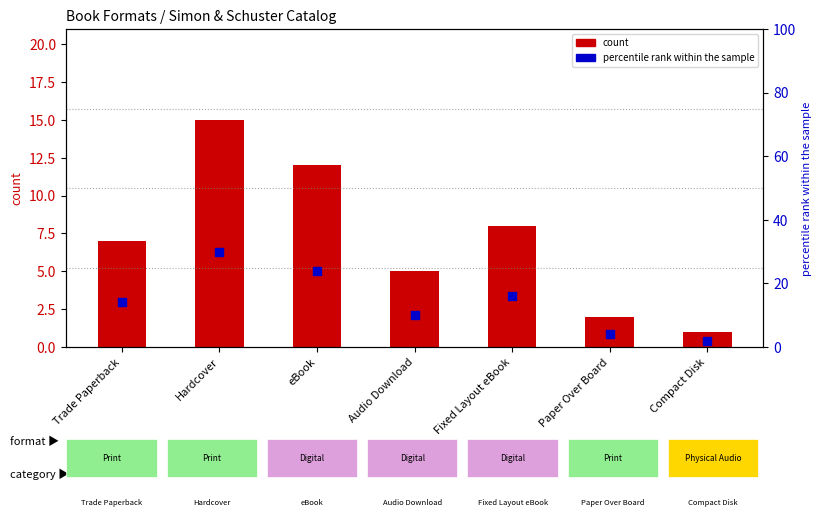

Which series contains the highest Y value?

percentile rank within the sample